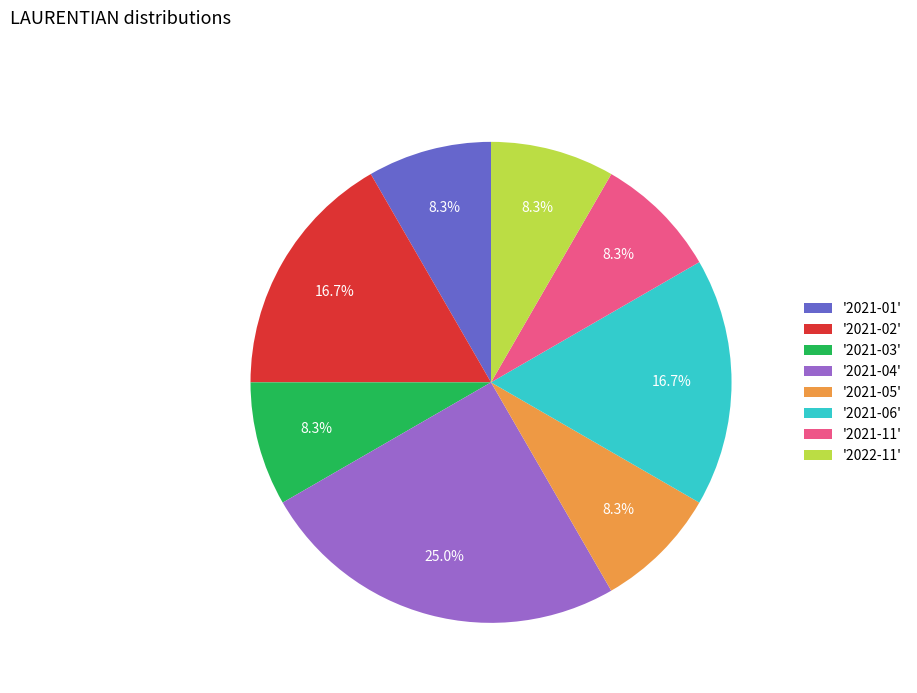

Is the sum of '2021-01' and '2021-06' greater than half?

No